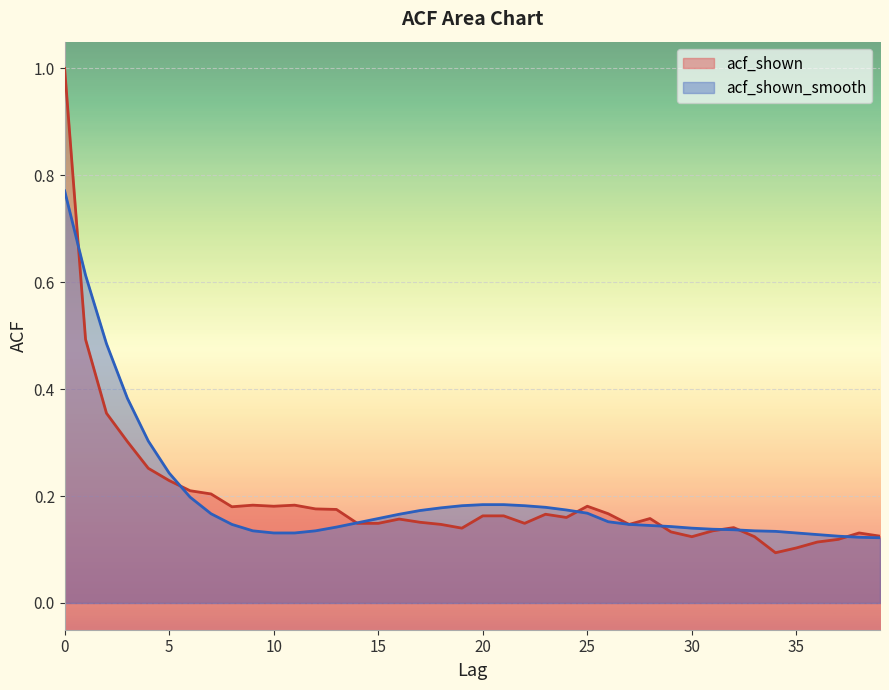

What is the difference between the maximum and minimum values in the acf_shown series?

0.9